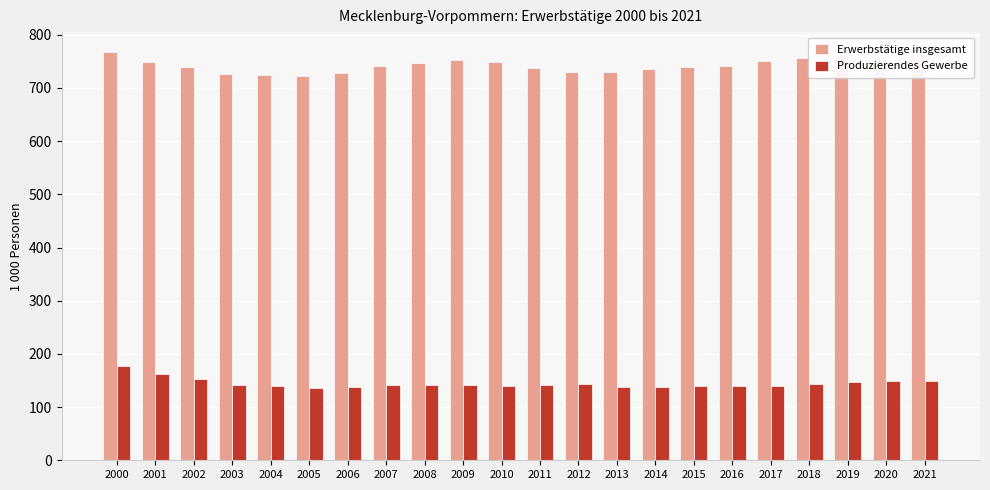

Are the bars horizontal?

No